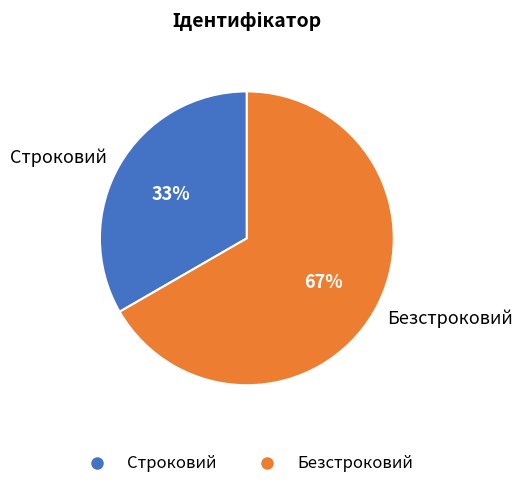

To the nearest percent, what is the combined percentage of Строковий and Безстроковий?

100%